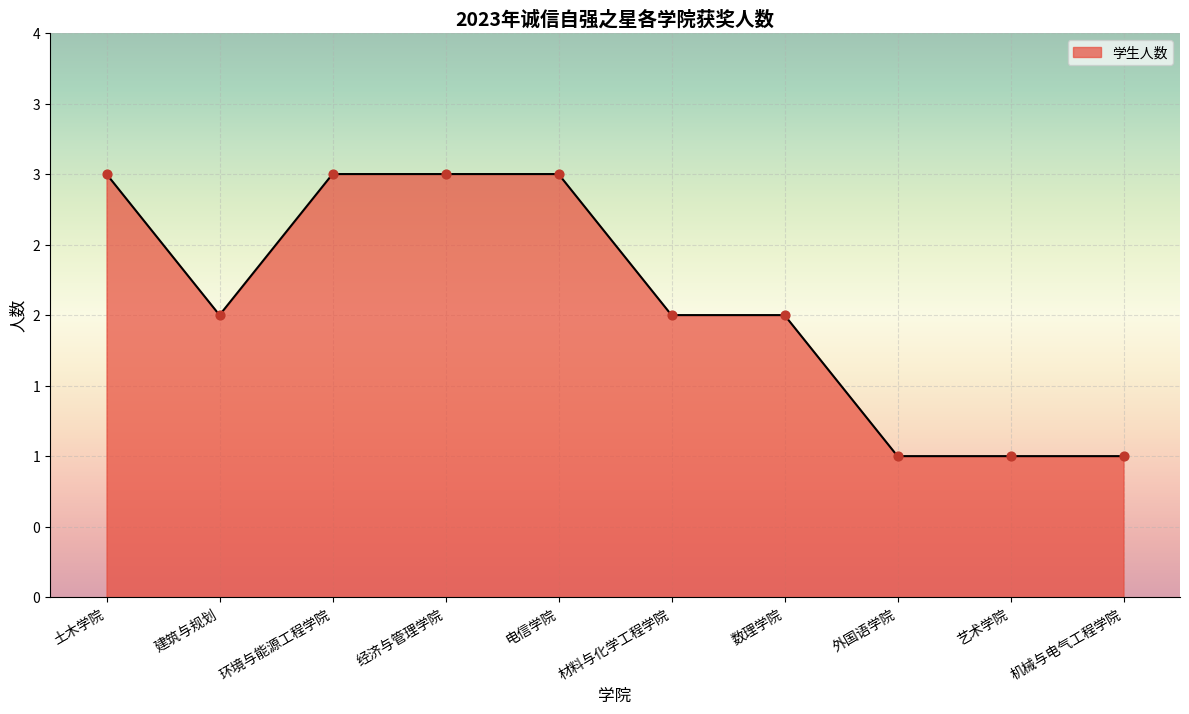

What is the ratio of the value at 经济与管理学院 to the value at 材料与化学工程学院?

1.5